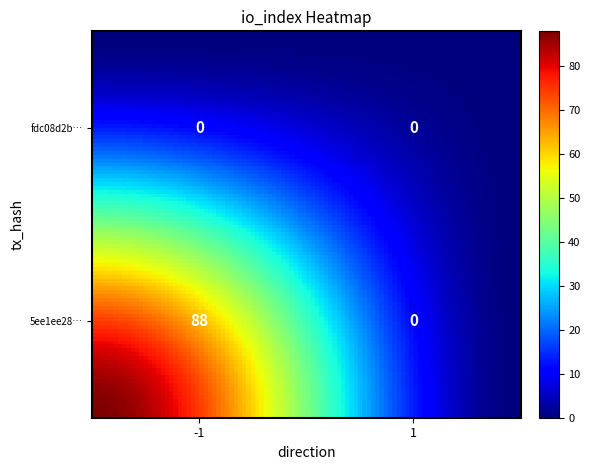

List the series in order of their peak value, lowest first.

fdc08d2b90181c3b8854b54cfbf2b691097c374, 5ee1ee28eadf2f8e3e2e474bcc753766e593017